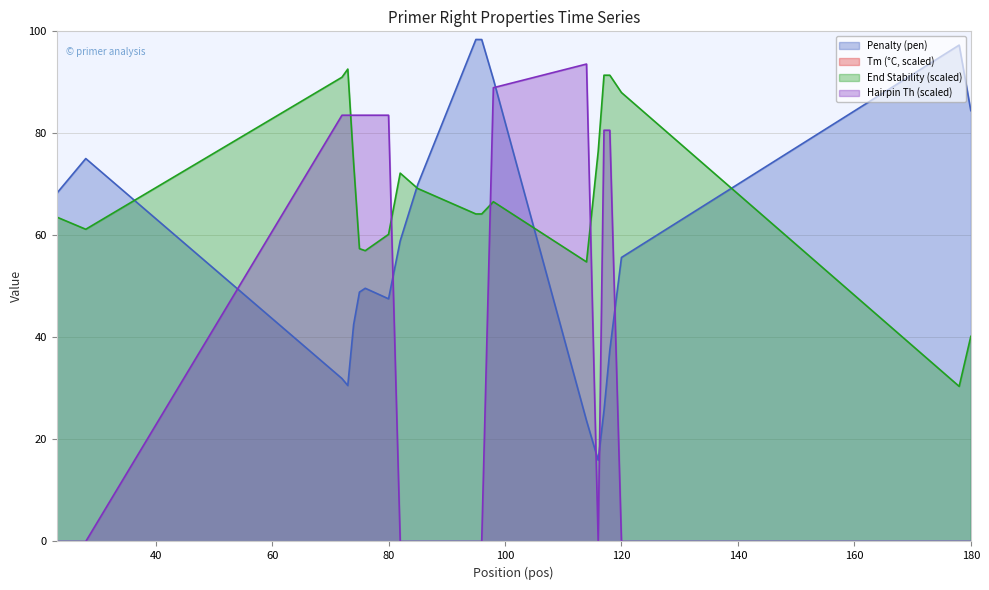

True or false: PRIMER_RIGHT_0_TM and pen intersect in this chart.

False